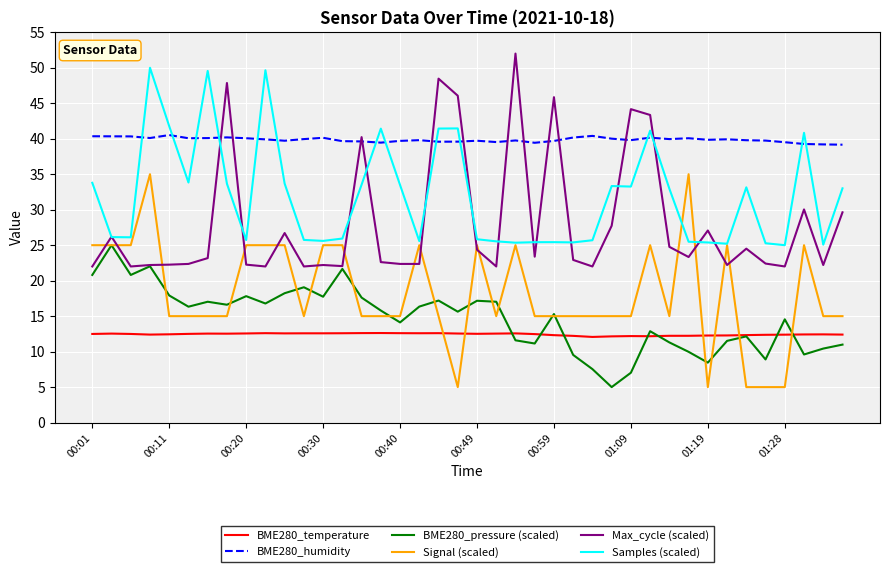

Does the chart have visible grid lines?

Yes